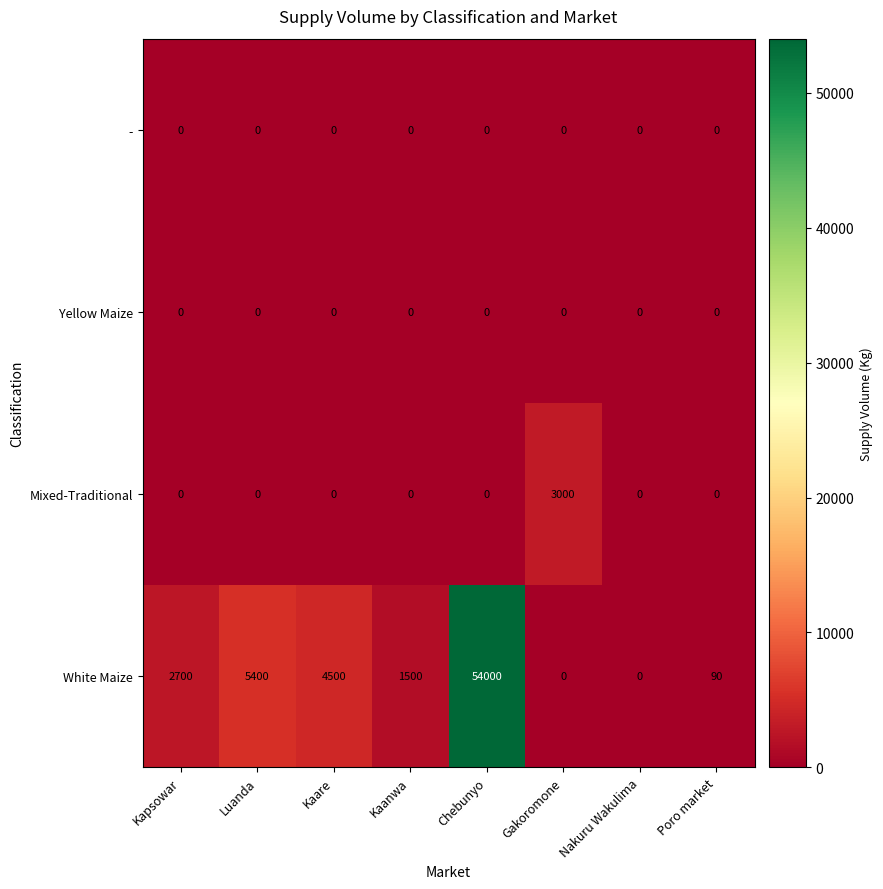

At which category does the chart reach its peak across all series?

Chebunyo